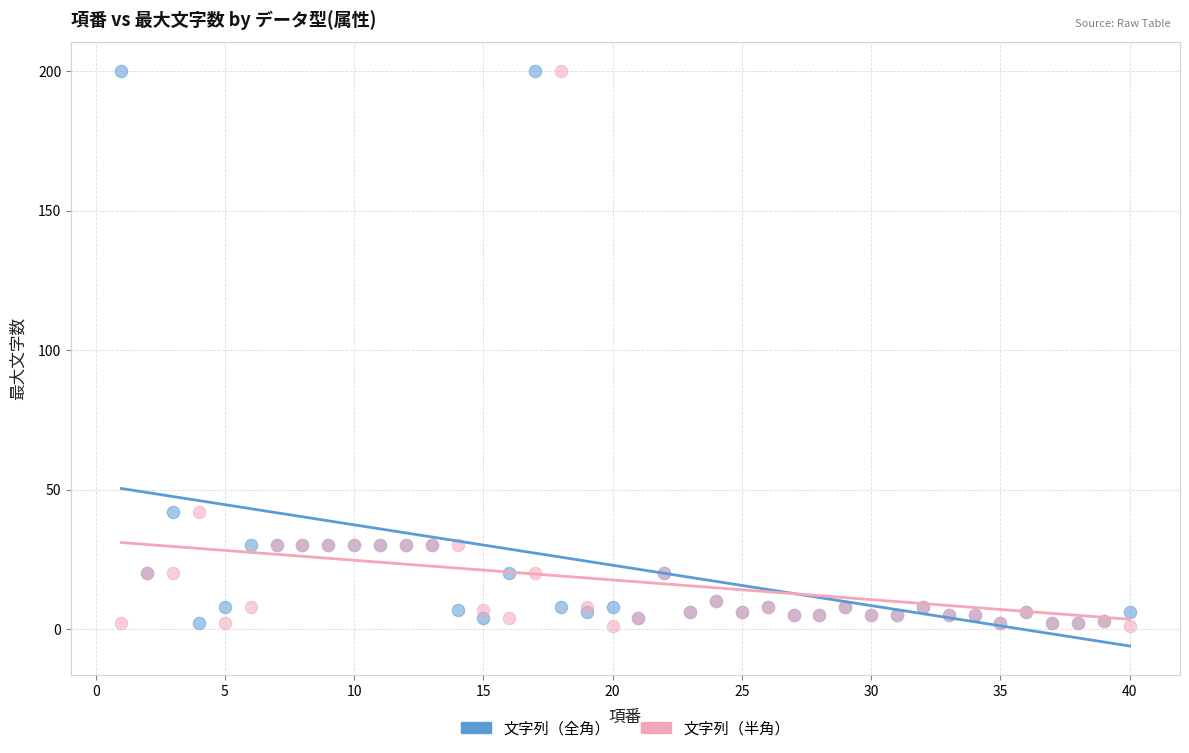

What is the X range (max minus min) for the scatter plot?

39